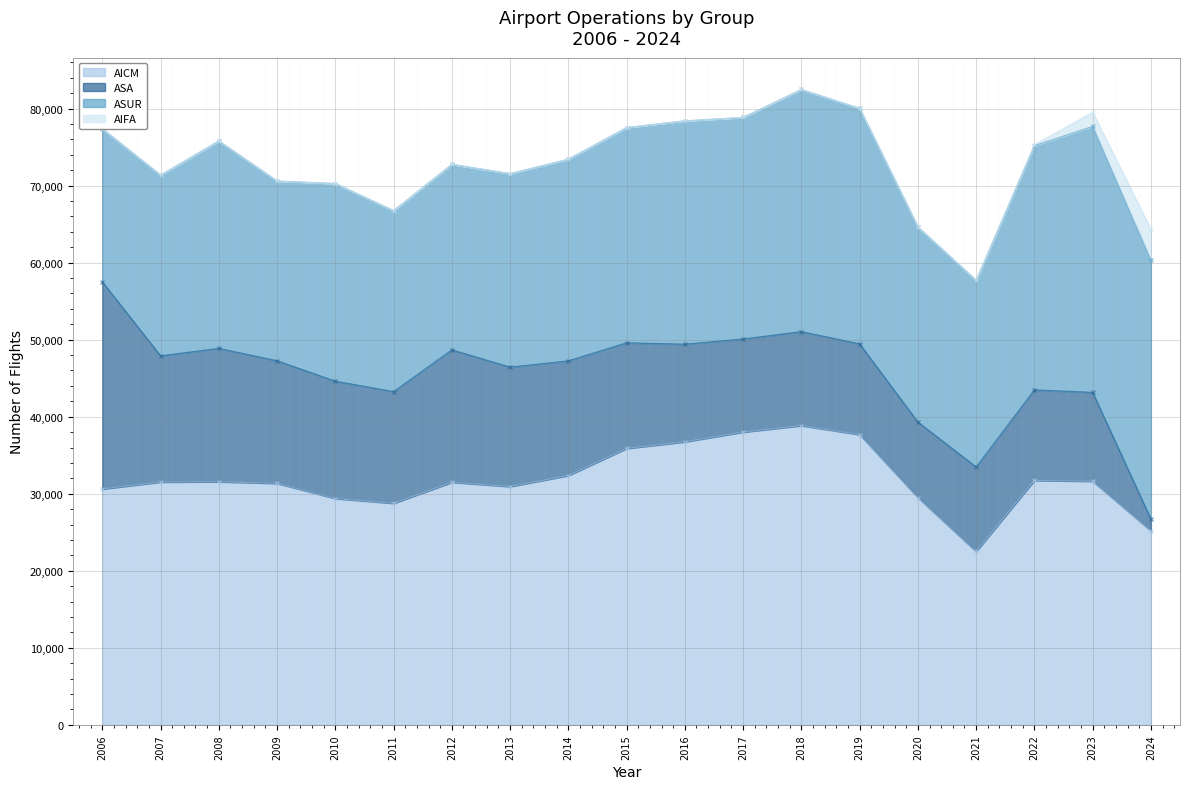

True or false: AICM and AIFA cross at least once.

False